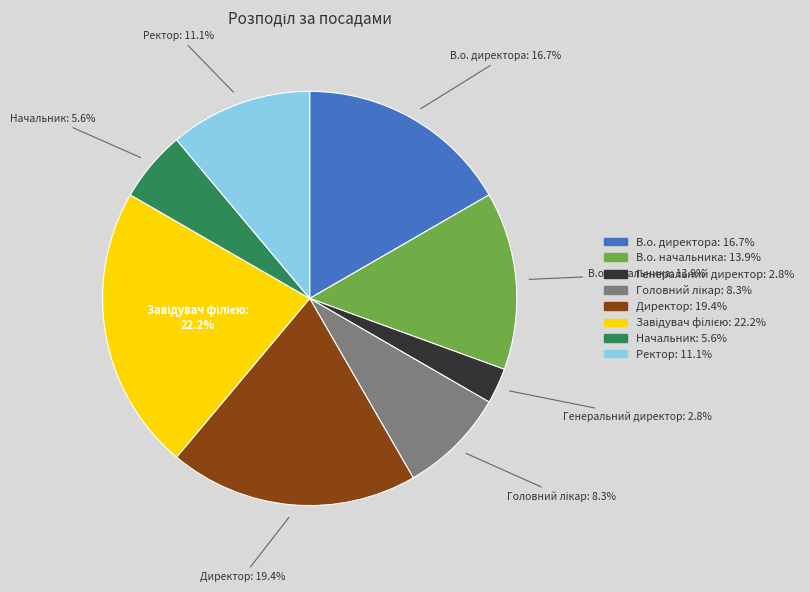

Between Генеральний директор and Директор, which is larger?

Директор